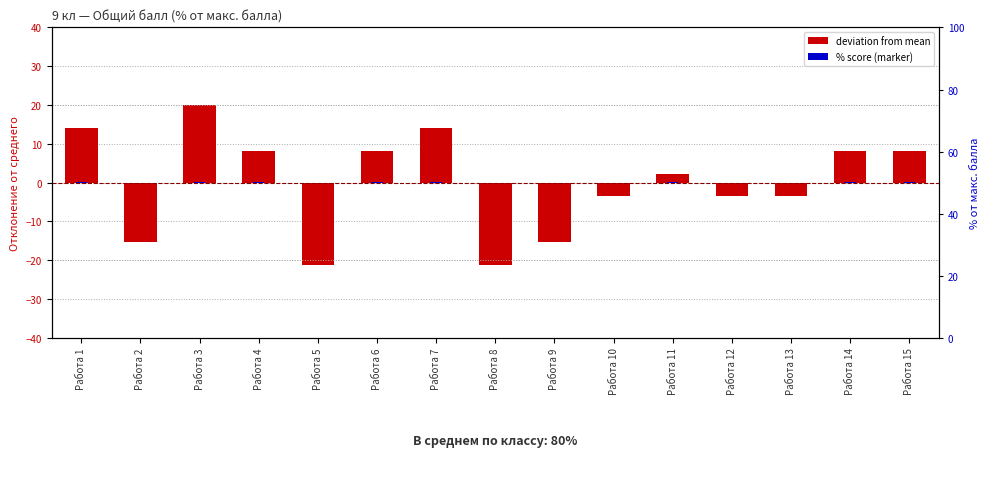

What is the value of the deviation from mean bar at the 14th from the left?

8.2